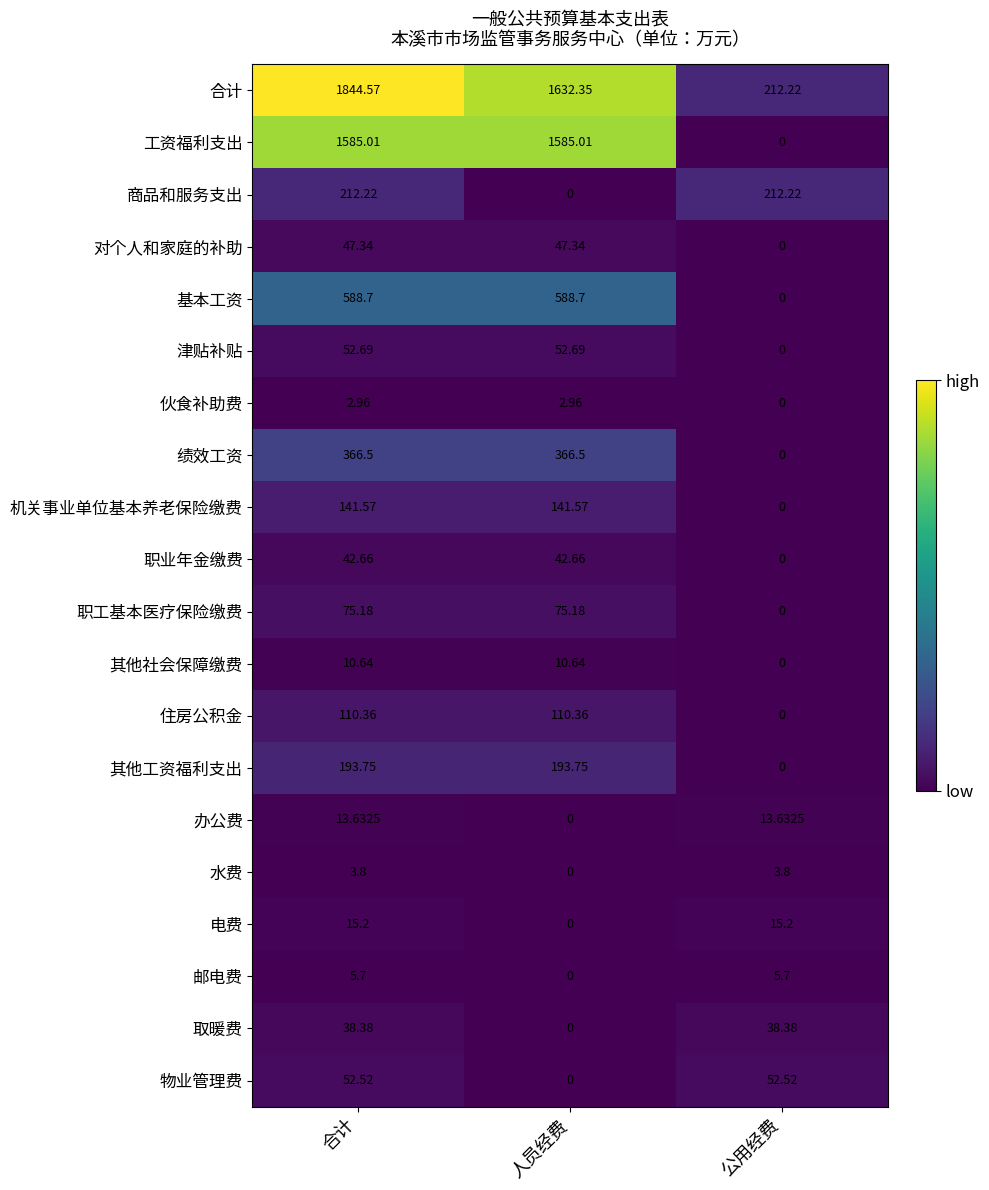

Is the value of 电费 at 合计 greater than the value of 基本工资 at 公用经费?

Yes